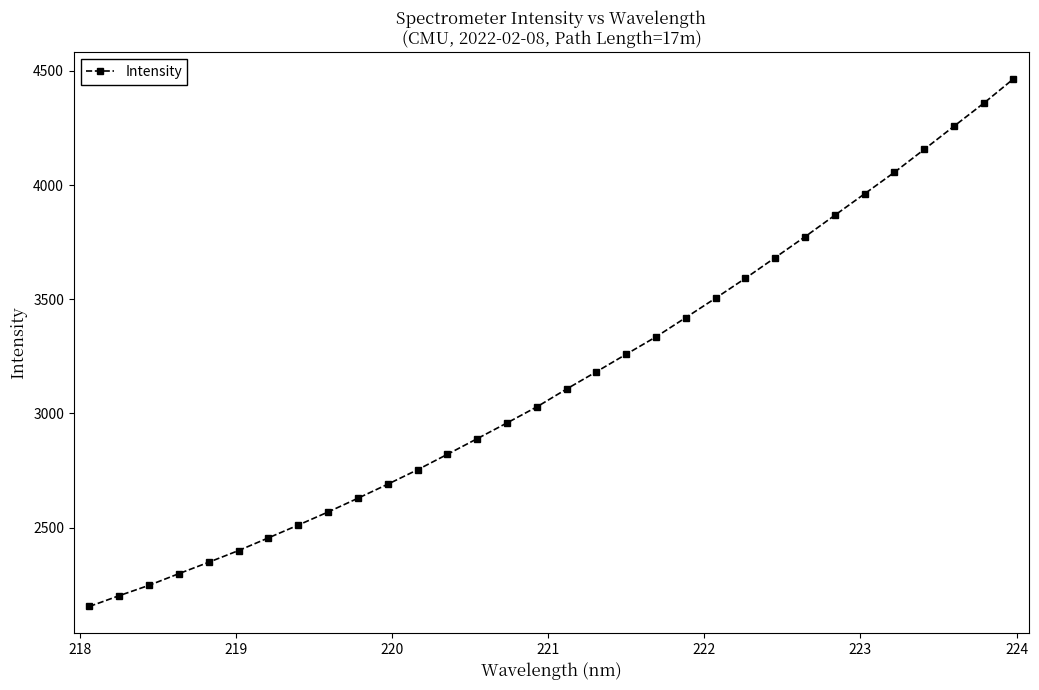

What is the value of the 19th point from the left?

3259.5